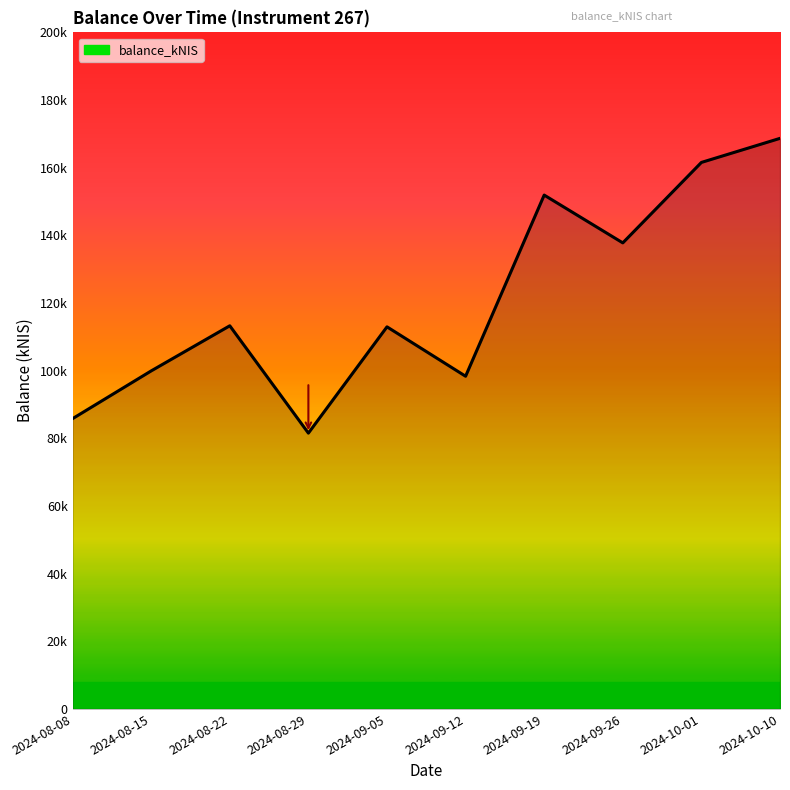

What position from the right is 2024-09-05?

6